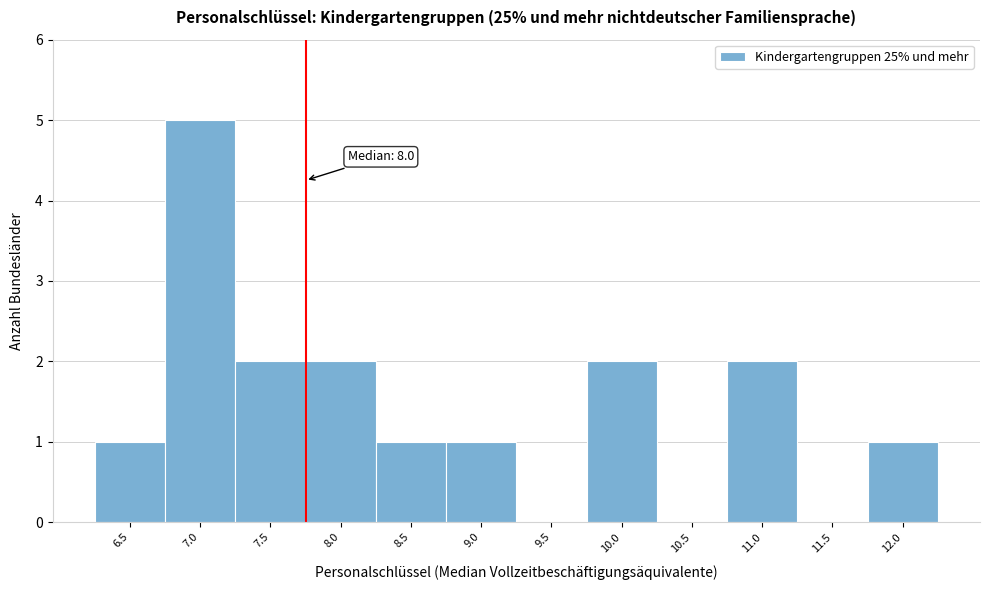

Reading left to right, list all the values displayed in this chart.

6.5=1	7.0=5	7.5=2	8.0=2	8.5=1	9.0=1	9.5=0	10.0=2	10.5=0	11.0=2	11.5=0	12.0=1